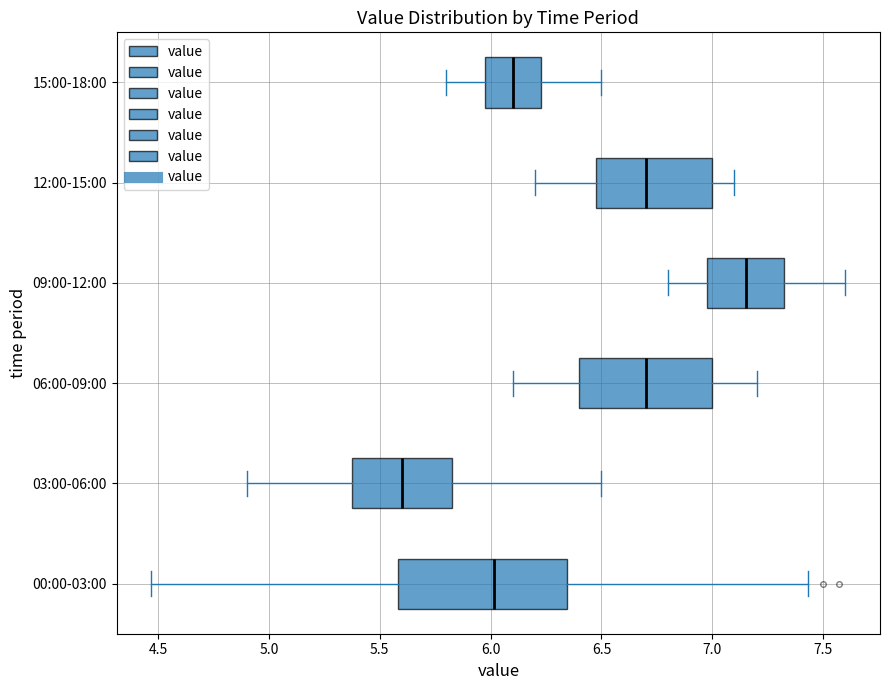

Reading bottom to top, read every box against the x-axis: the position of its median line, the range the box covers, and the ends of its whiskers. The values are not printed on the chart, so give them approximately, as read against the axis.

00:00-03:00: median 6.00, box 5.60 to 6.35, whiskers 4.45 to 7.45
03:00-06:00: median 5.60, box 5.40 to 5.85, whiskers 4.90 to 6.50
06:00-09:00: median 6.70, box 6.40 to 7.00, whiskers 6.10 to 7.20
09:00-12:00: median 7.15, box 7.00 to 7.35, whiskers 6.80 to 7.60
12:00-15:00: median 6.70, box 6.50 to 7.00, whiskers 6.20 to 7.10
15:00-18:00: median 6.10, box 6.00 to 6.25, whiskers 5.80 to 6.50